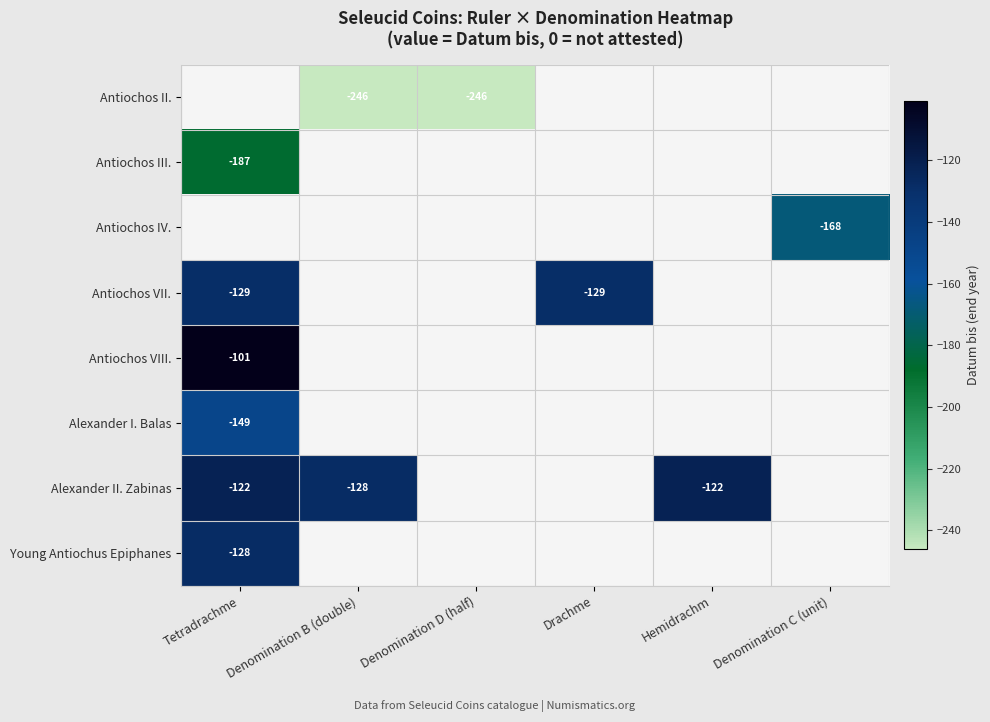

How many data points does each series have?

6